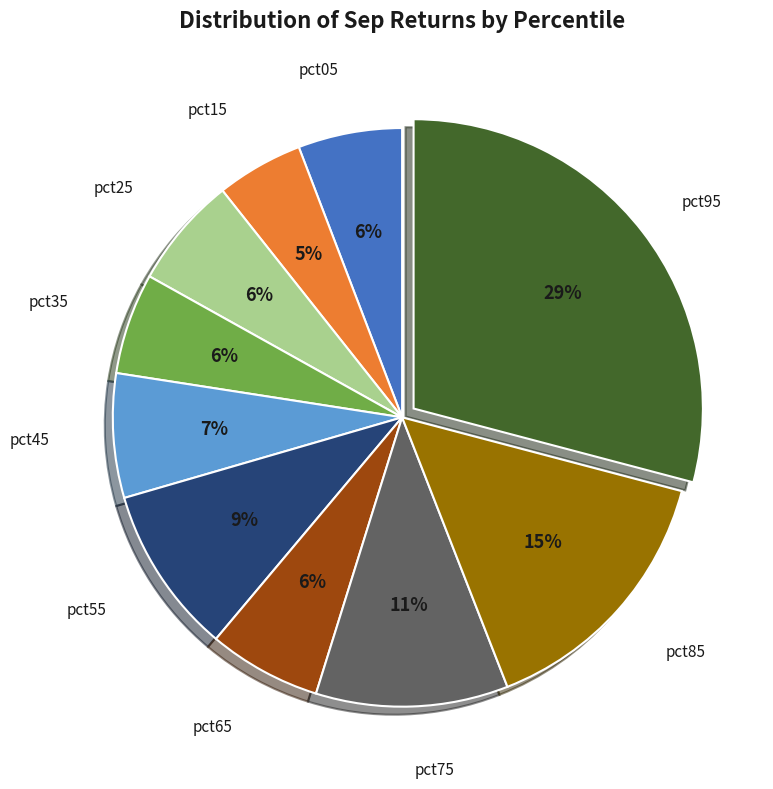

To the nearest percent, what is the average slice percentage?

10%